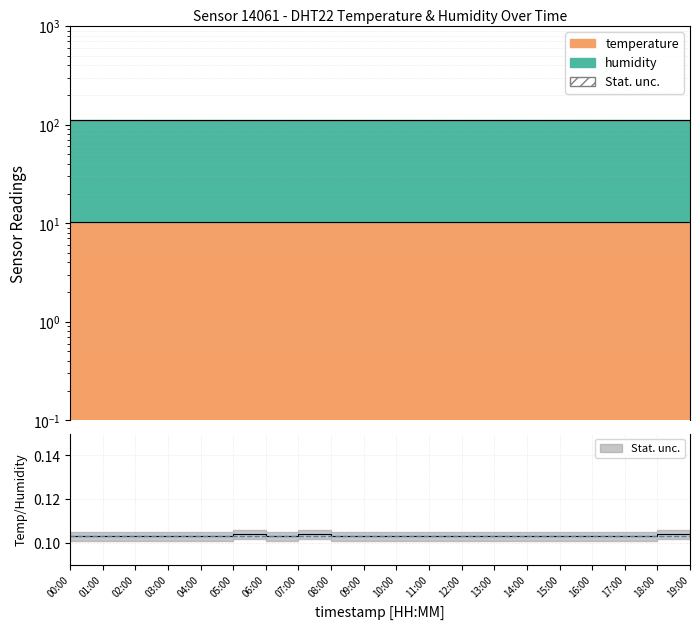

Is it true that the value at 02:00 is 10.3?

True